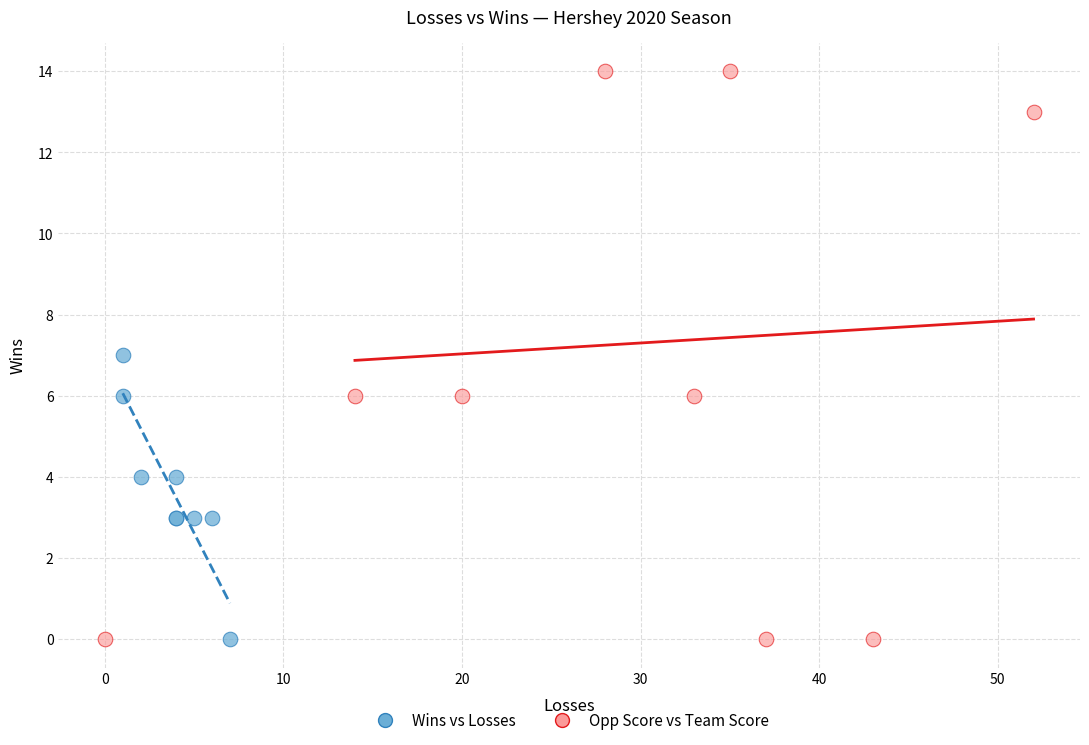

Which series contains the highest Y value?

Opp Score vs Team Score